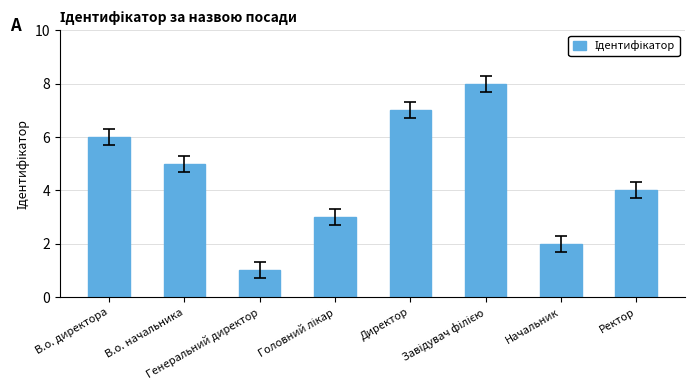

What is the maximum value shown in the chart?

8